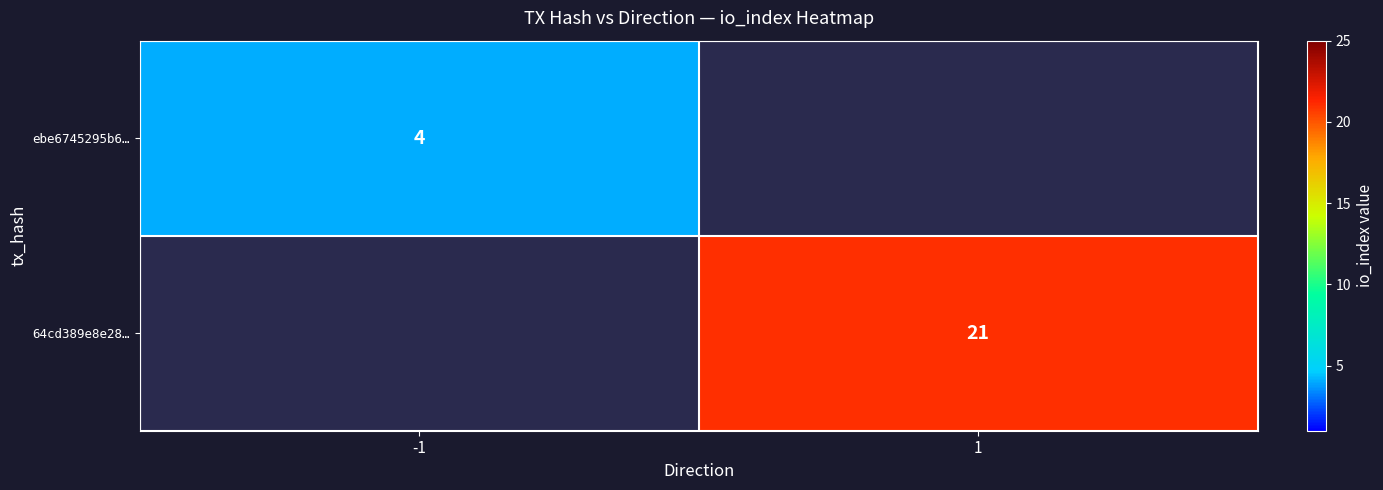

How many data points does each series have?

2